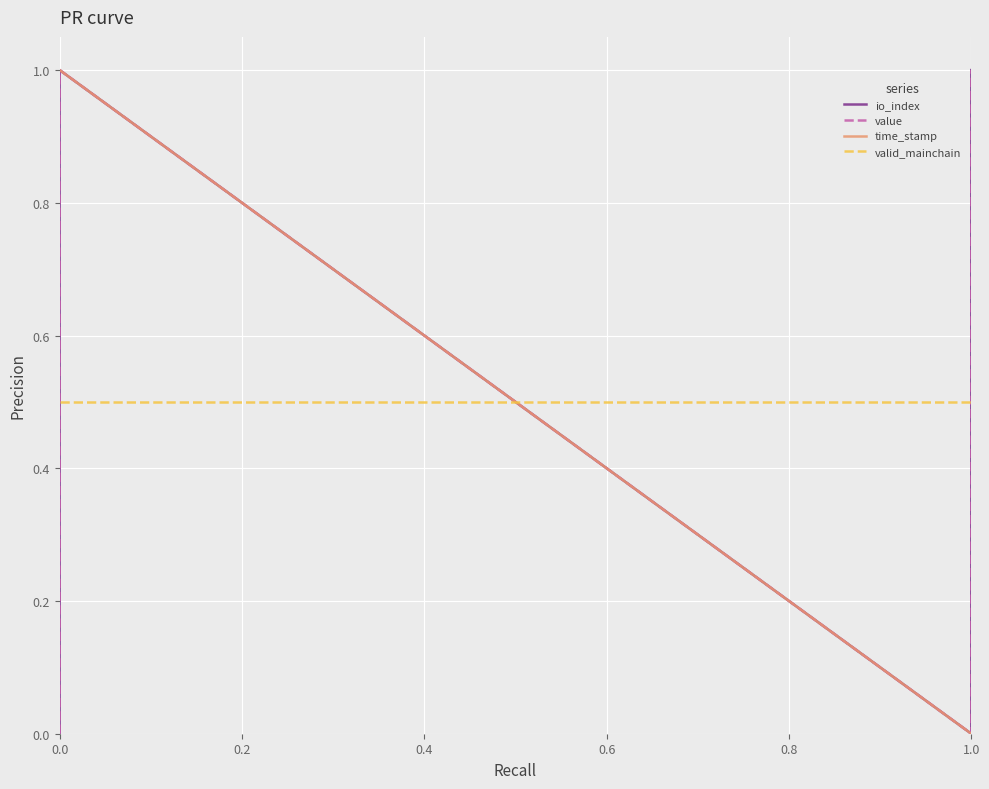

What is the spread (max minus min) of values at 0.0?

1.0